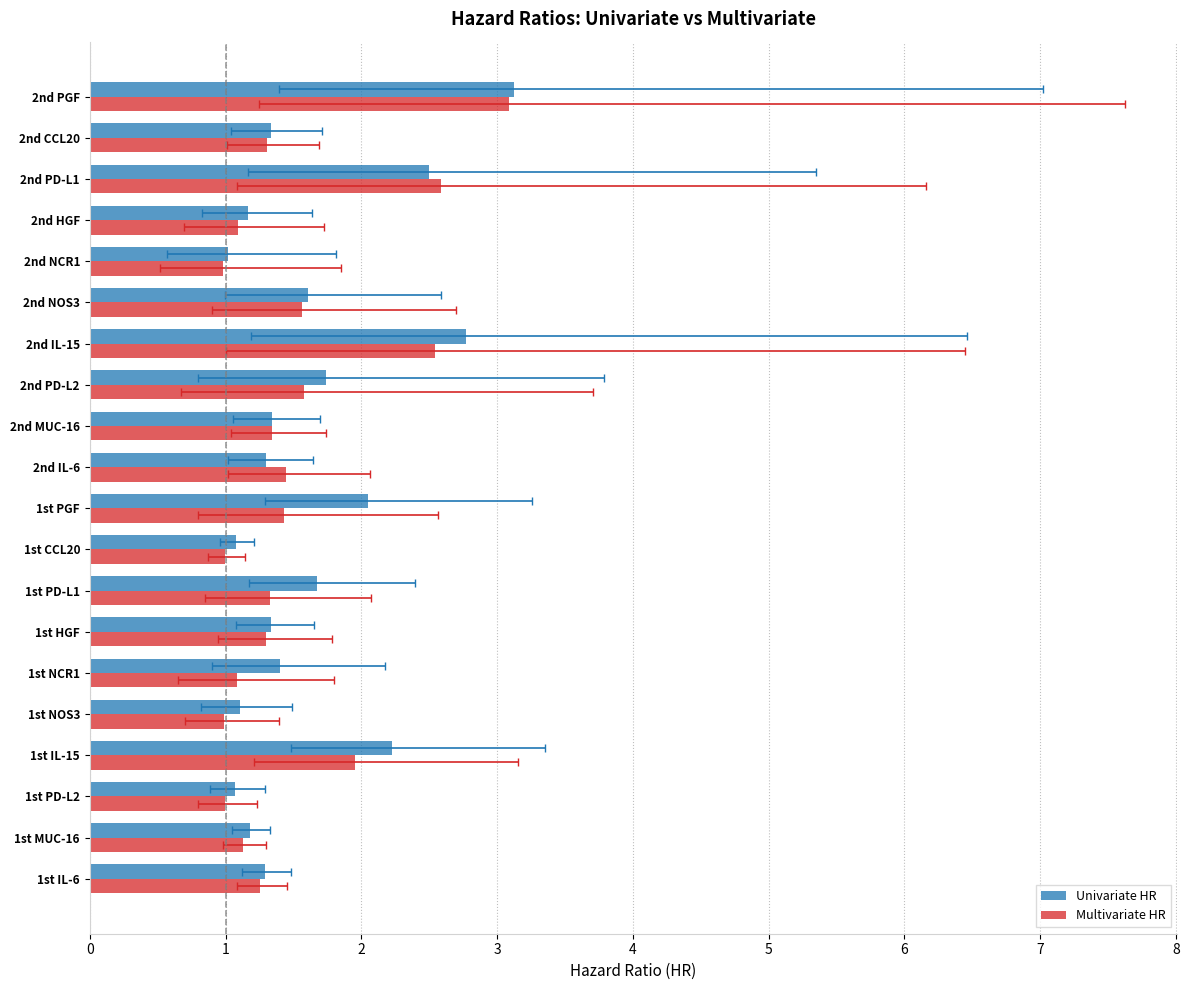

Rank the series by their maximum value, from highest to lowest.

Univariate HR, Multivariate HR